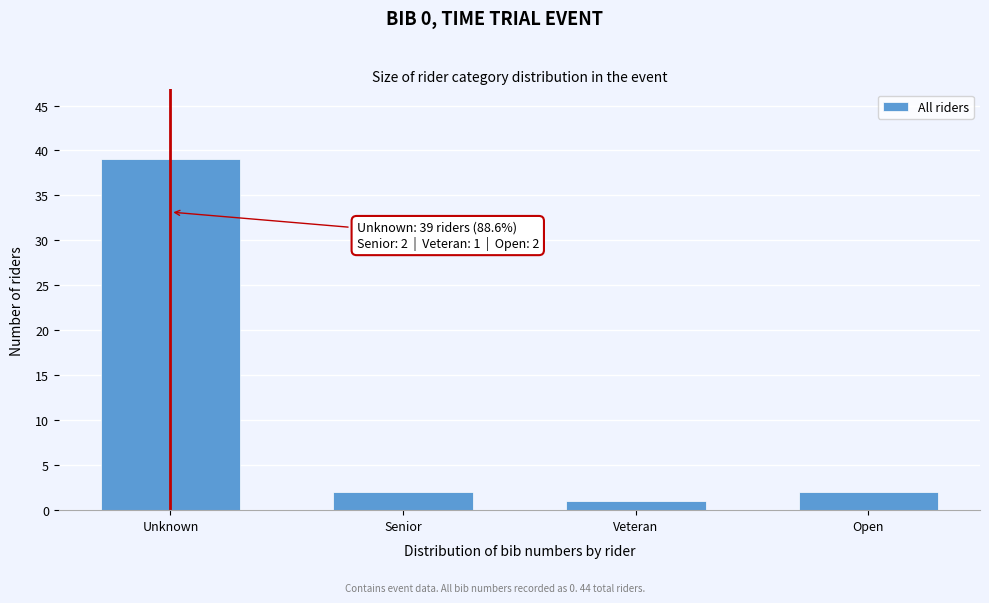

Reading left to right, extract all data points from this chart.

Unknown=39	Senior=2	Veteran=1	Open=2